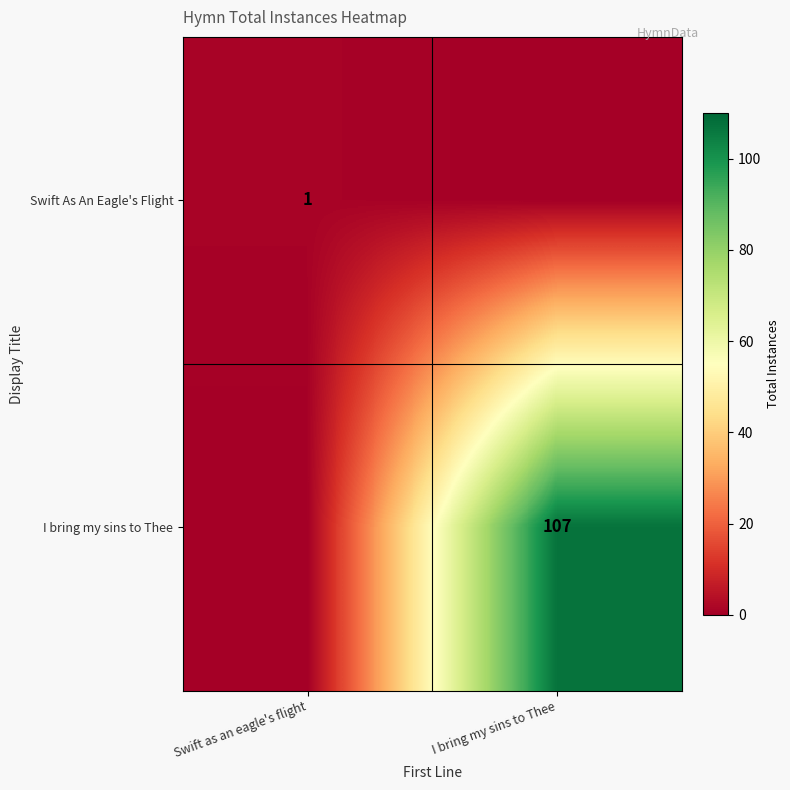

Is the value of Swift As An Eagle's Flight at Swift as an eagle's flight greater than the value of I bring my sins to Thee at I bring my sins to Thee?

No